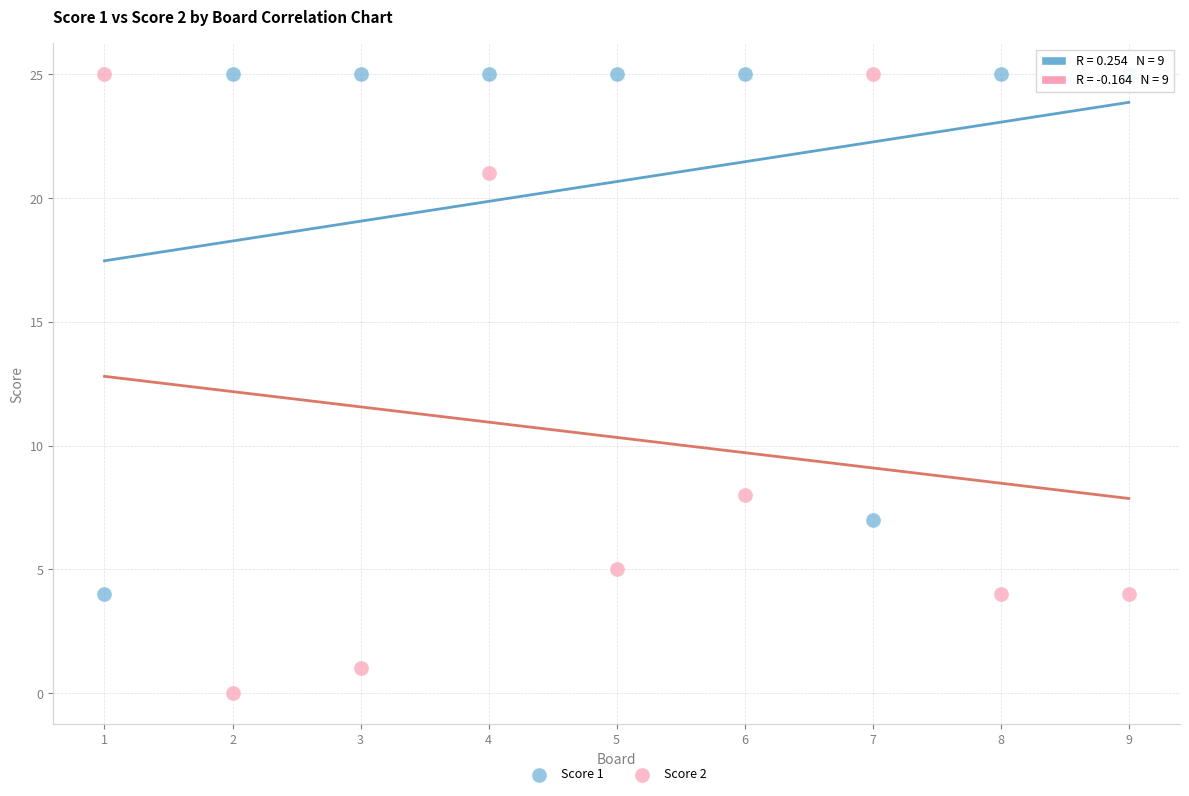

In the Score 2 series, what Y value is closest to 12?

8